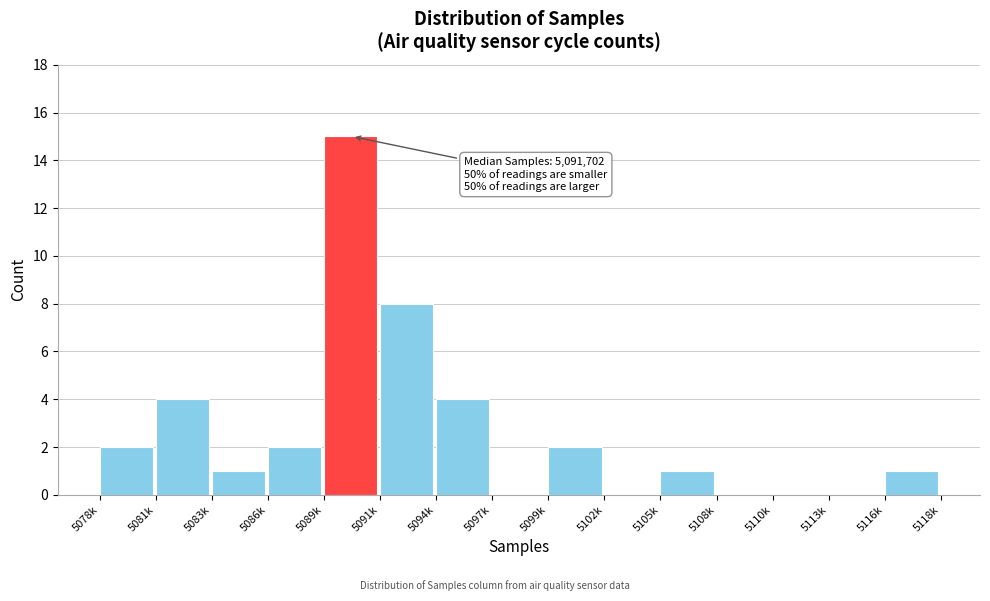

Reading left to right, transcribe all the data shown in this chart.

5078k=2	5081k=4	5083k=1	5086k=2	5089k=15	5091k=8	5094k=4	5097k=0	5099k=2	5102k=0	5105k=1	5108k=0	5110k=0	5113k=0	5116k=1